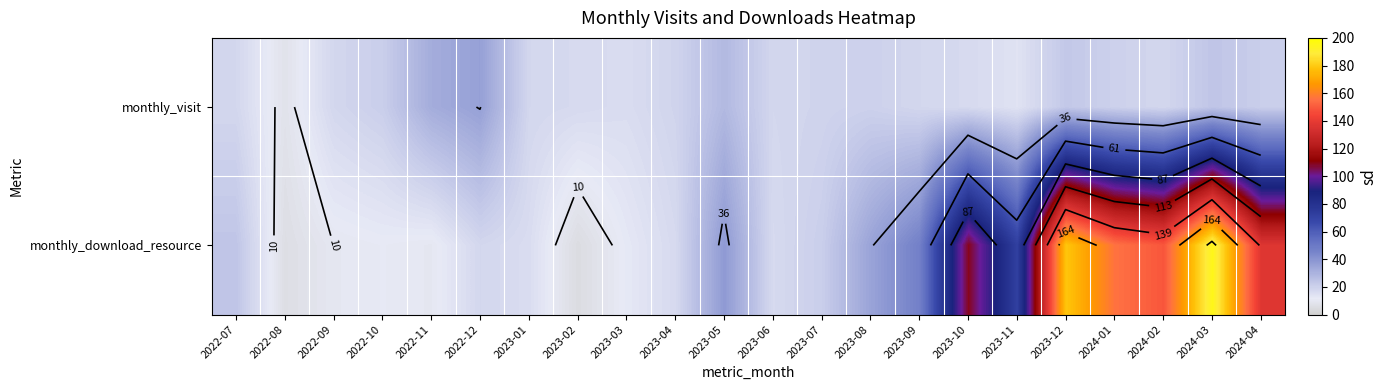

What is the difference between the highest and lowest values at 2023-02?

12